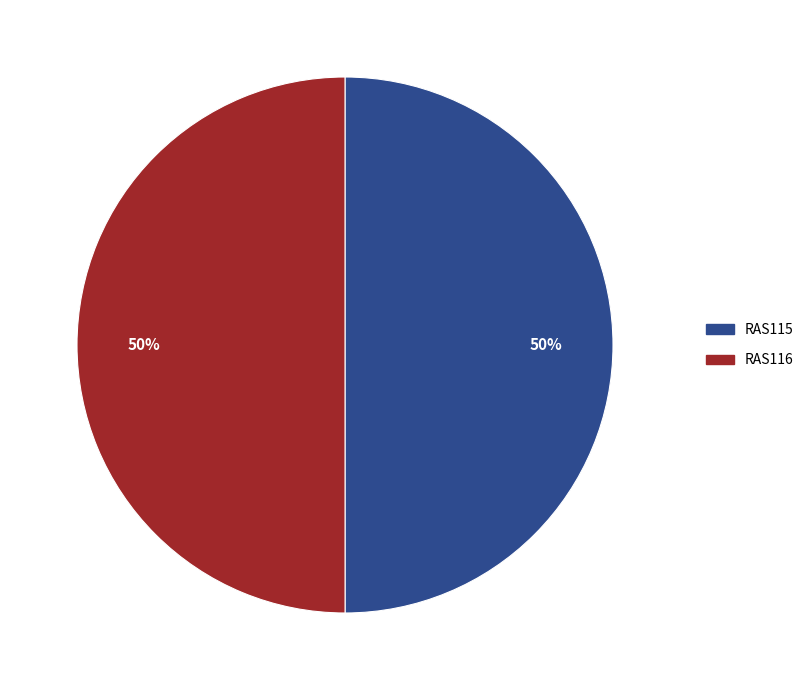

To the nearest percent, what portion does RAS116 represent?

50%